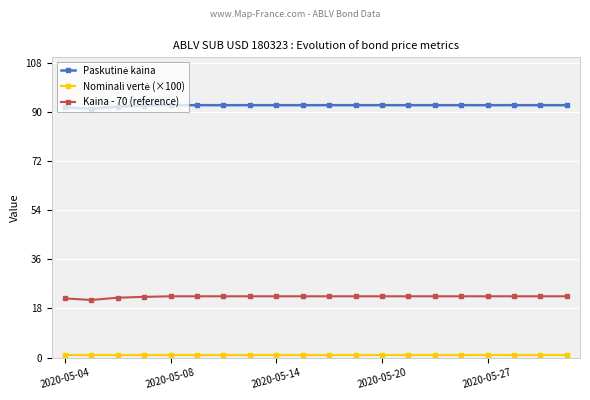

What is the greatest value displayed?

92.4